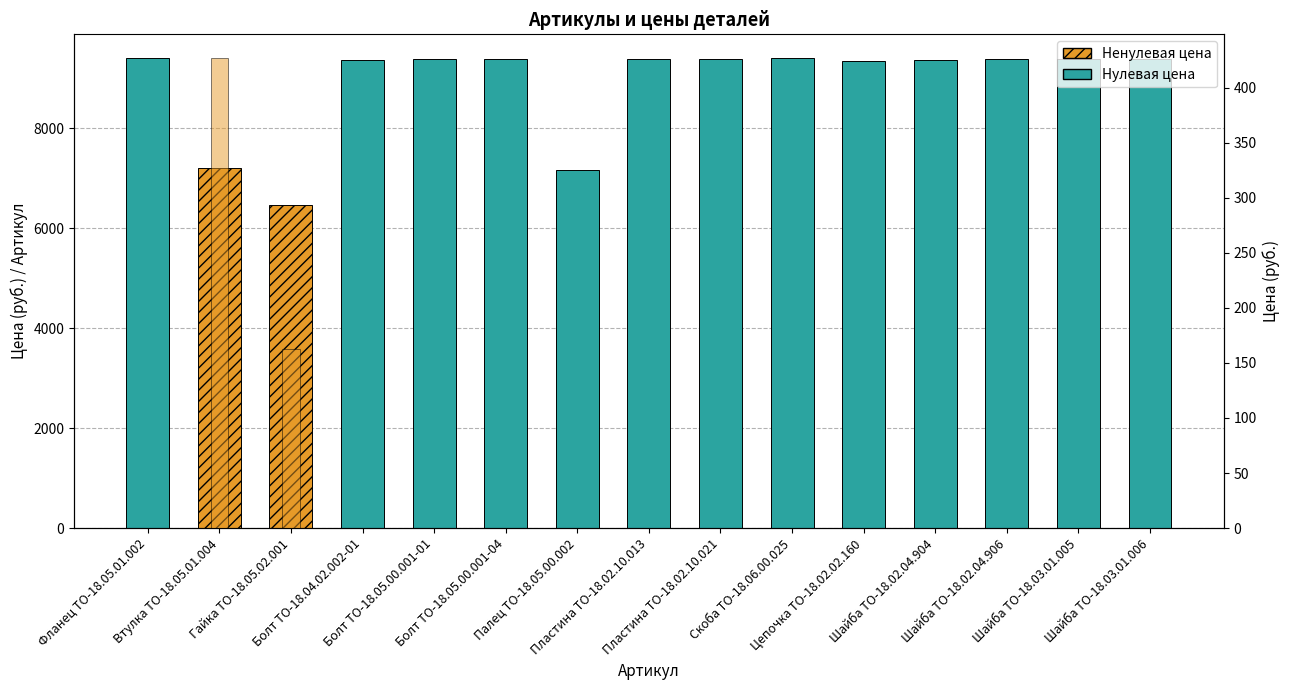

At which label is Цена (руб.) closest to 213?

Гайка ТО-18.05.02.001